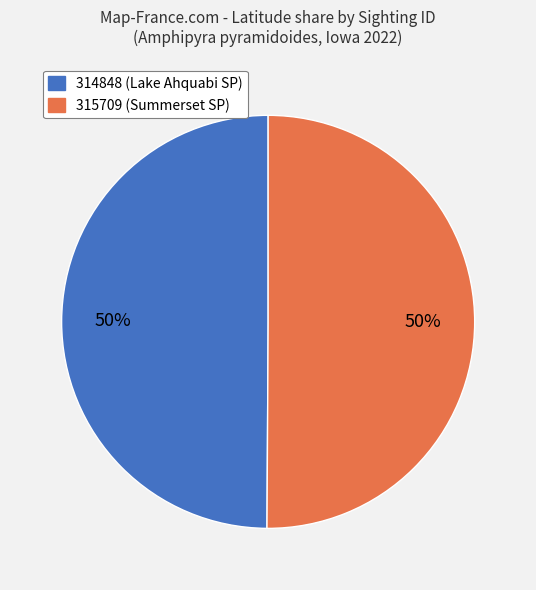

The 315709 slice represents 39% of the pie. True or false?

False